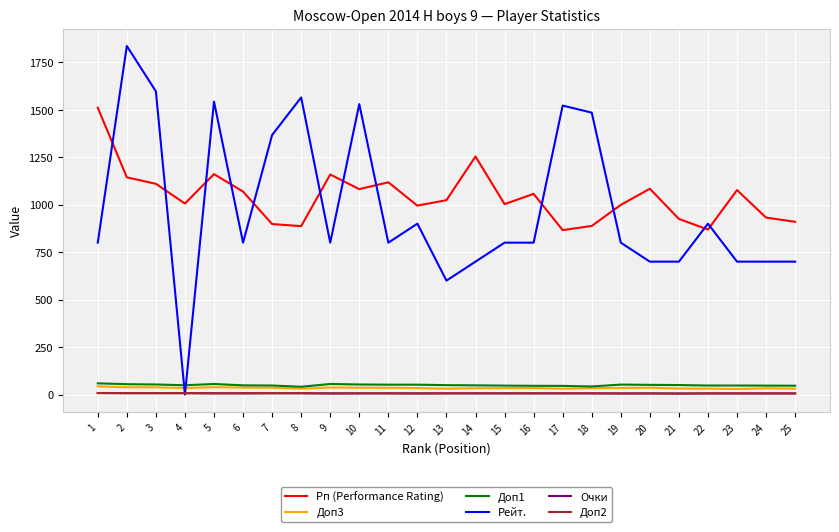

True or false: Доп1 and Рп (Performance Rating) cross at least once.

False